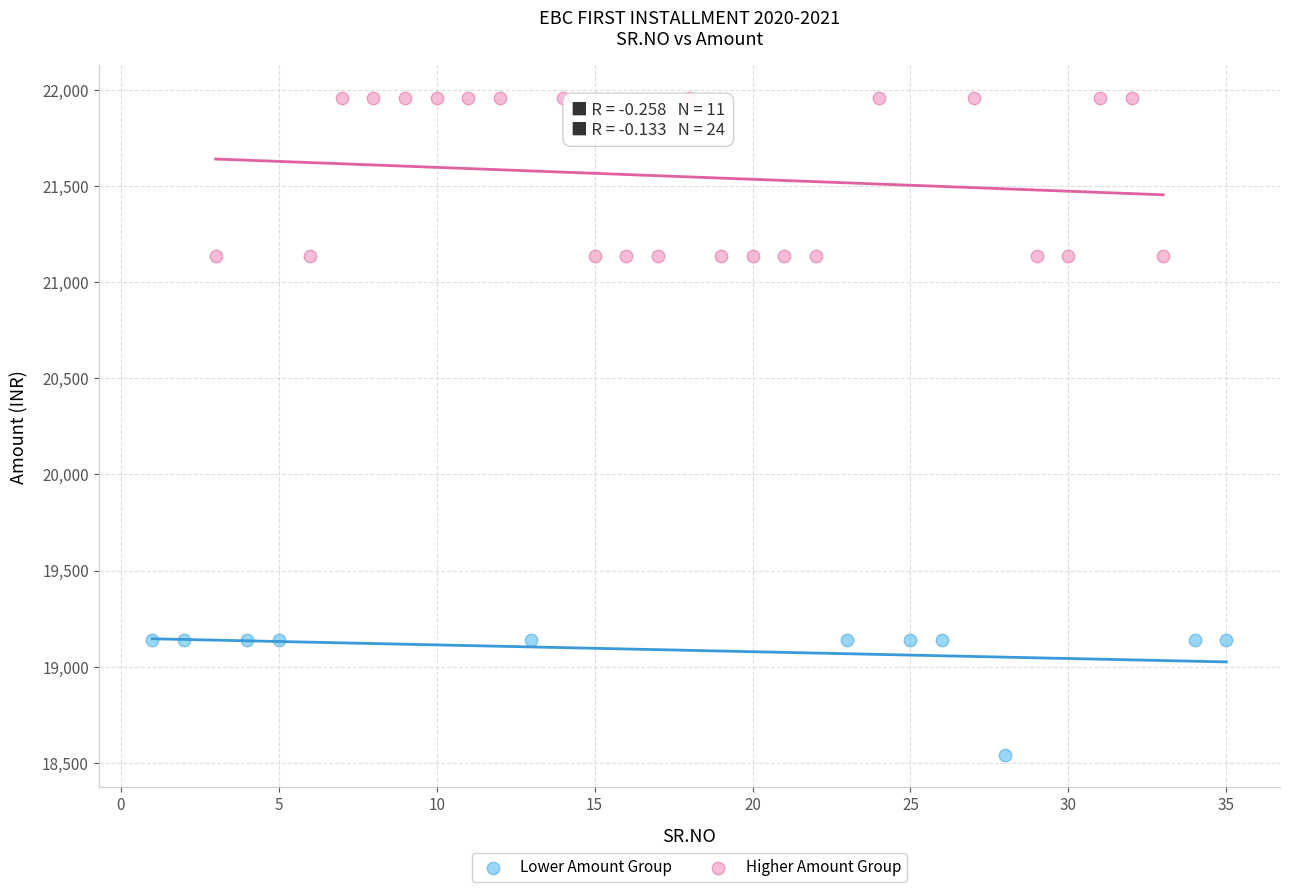

Which series reaches the maximum Y coordinate?

Higher Amount Group